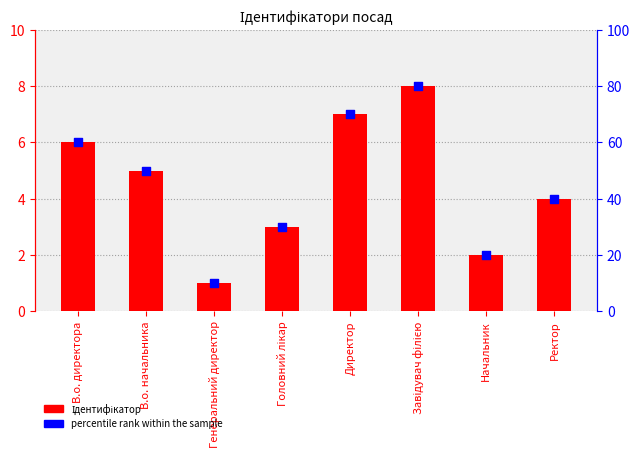

Which series has the largest total across all categories?

percentile rank within the sample